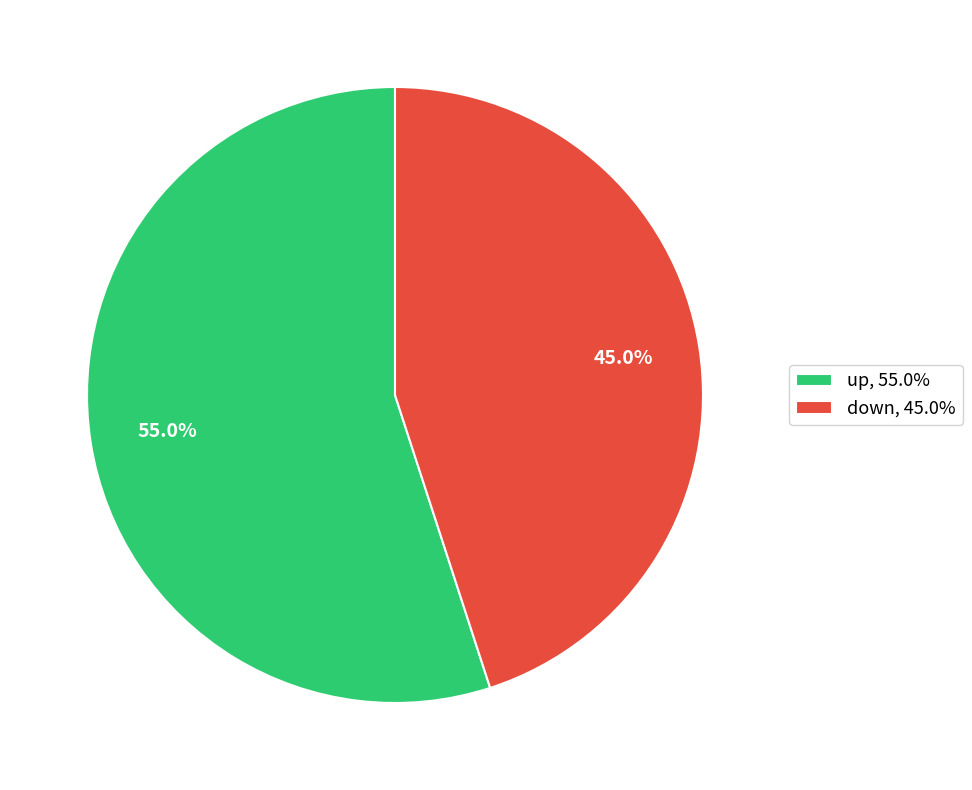

Approximately how many times larger is the value at down compared to up?

0.8